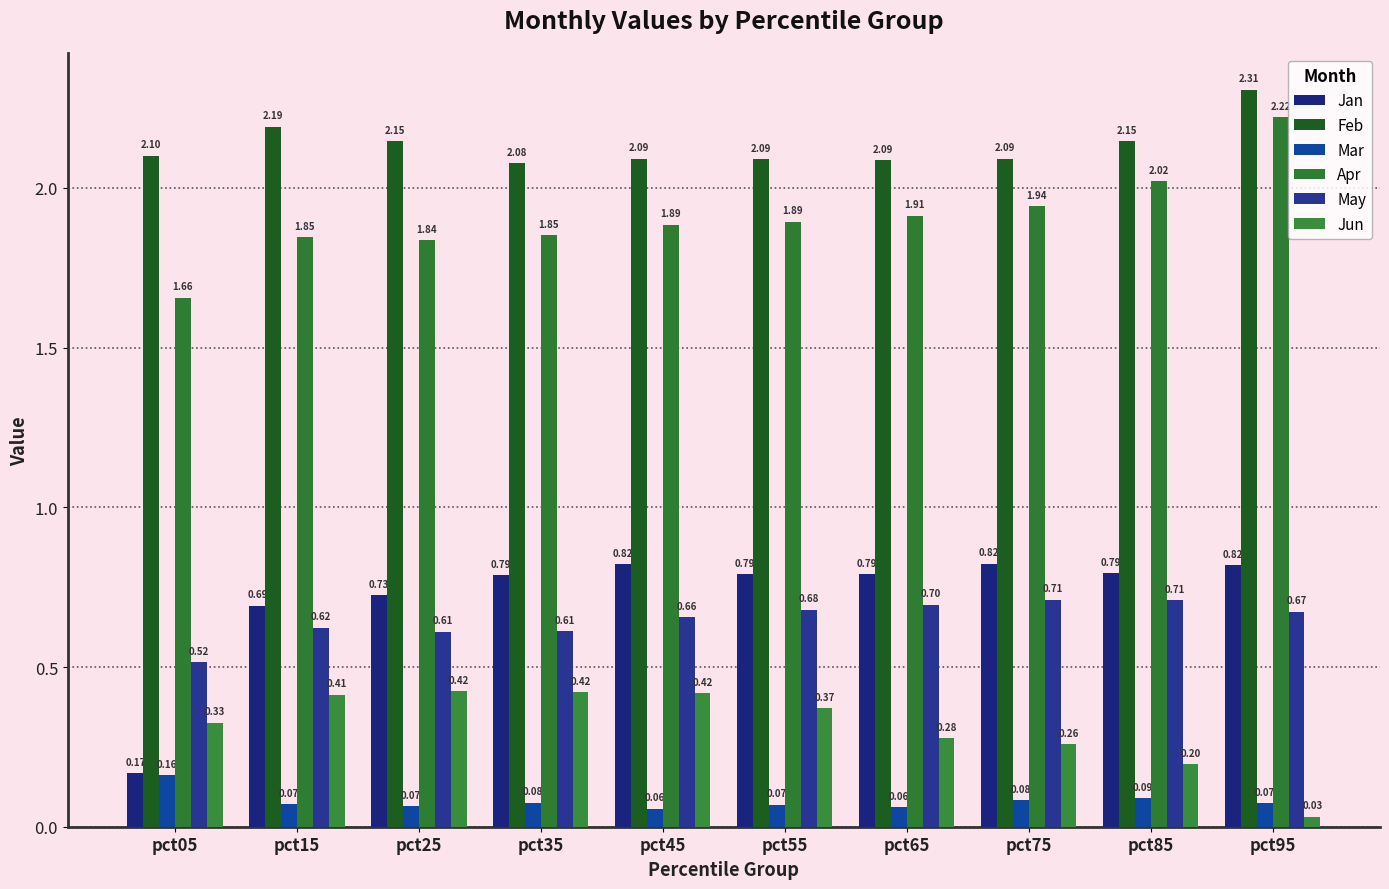

What is the value of the Mar bar at the 7th from the left?

0.1